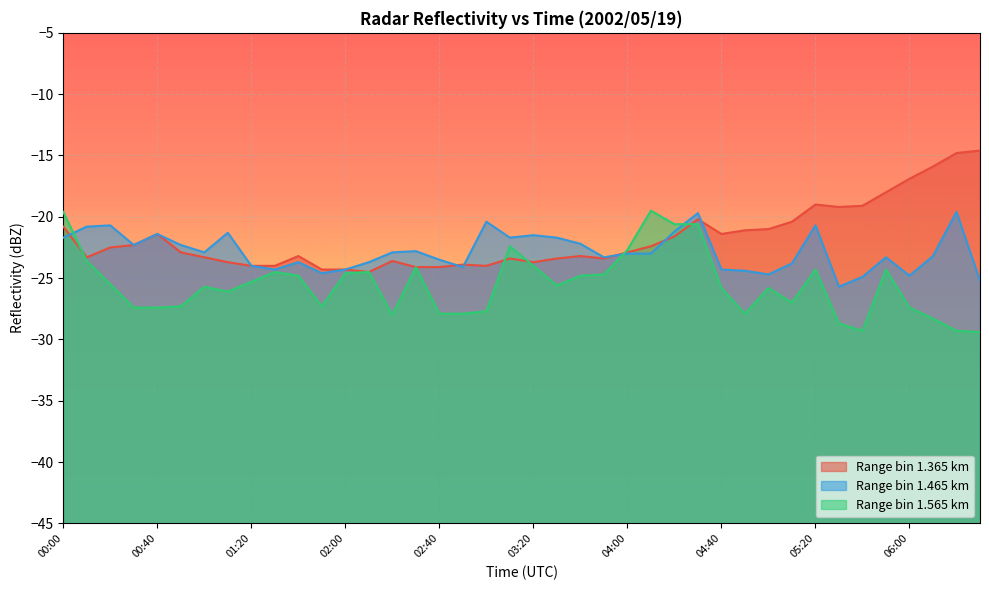

Reading left to right, what are all the values shown in this chart?

1.365: 00:00=-20.8	00:10=-23.3	00:20=-22.5	00:30=-22.3	00:40=-21.4	00:50=-22.9	01:00=-23.3	01:10=-23.7	01:20=-24.0	01:30=-24.0	01:40=-23.2	01:50=-24.3	02:00=-24.3	02:10=-24.5	02:20=-23.6	02:30=-24.1	02:40=-24.1	02:50=-23.9	03:00=-24.0	03:10=-23.4	03:20=-23.7	03:30=-23.4	03:40=-23.2	03:50=-23.4	04:00=-22.9	04:10=-22.4	04:20=-21.6	04:30=-20.2	04:40=-21.4	04:50=-21.1	05:00=-21.0	05:10=-20.4	05:20=-19.0	05:30=-19.2	05:40=-19.1	05:50=-18.0	06:00=-16.9	06:10=-15.9	06:20=-14.8	06:30=-14.6
1.465: 00:00=-21.7	00:10=-20.8	00:20=-20.7	00:30=-22.3	00:40=-21.4	00:50=-22.3	01:00=-22.9	01:10=-21.3	01:20=-24.0	01:30=-24.3	01:40=-23.7	01:50=-24.6	02:00=-24.3	02:10=-23.7	02:20=-22.9	02:30=-22.8	02:40=-23.5	02:50=-24.1	03:00=-20.4	03:10=-21.7	03:20=-21.5	03:30=-21.7	03:40=-22.2	03:50=-23.3	04:00=-23.0	04:10=-23.0	04:20=-21.2	04:30=-19.7	04:40=-24.3	04:50=-24.4	05:00=-24.7	05:10=-23.8	05:20=-20.7	05:30=-25.7	05:40=-24.9	05:50=-23.3	06:00=-24.8	06:10=-23.2	06:20=-19.6	06:30=-25.2
1.565: 00:00=-19.6	00:10=-23.6	00:20=-25.5	00:30=-27.4	00:40=-27.4	00:50=-27.3	01:00=-25.7	01:10=-26.1	01:20=-25.3	01:30=-24.5	01:40=-24.8	01:50=-27.3	02:00=-24.6	02:10=-24.5	02:20=-28.0	02:30=-24.1	02:40=-27.9	02:50=-27.9	03:00=-27.7	03:10=-22.4	03:20=-24.0	03:30=-25.6	03:40=-24.8	03:50=-24.7	04:00=-22.7	04:10=-19.5	04:20=-20.6	04:30=-20.6	04:40=-25.8	04:50=-27.9	05:00=-25.8	05:10=-27.0	05:20=-24.3	05:30=-28.7	05:40=-29.3	05:50=-24.3	06:00=-27.4	06:10=-28.3	06:20=-29.3	06:30=-29.4